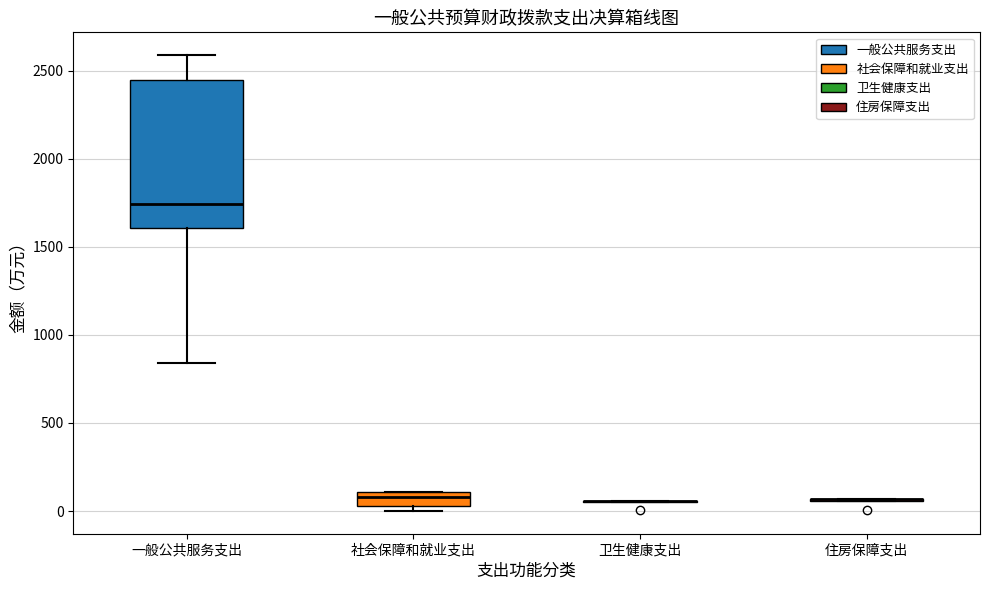

Comparing the boxes themselves (not the whiskers), which one is the tallest?

一般公共服务支出